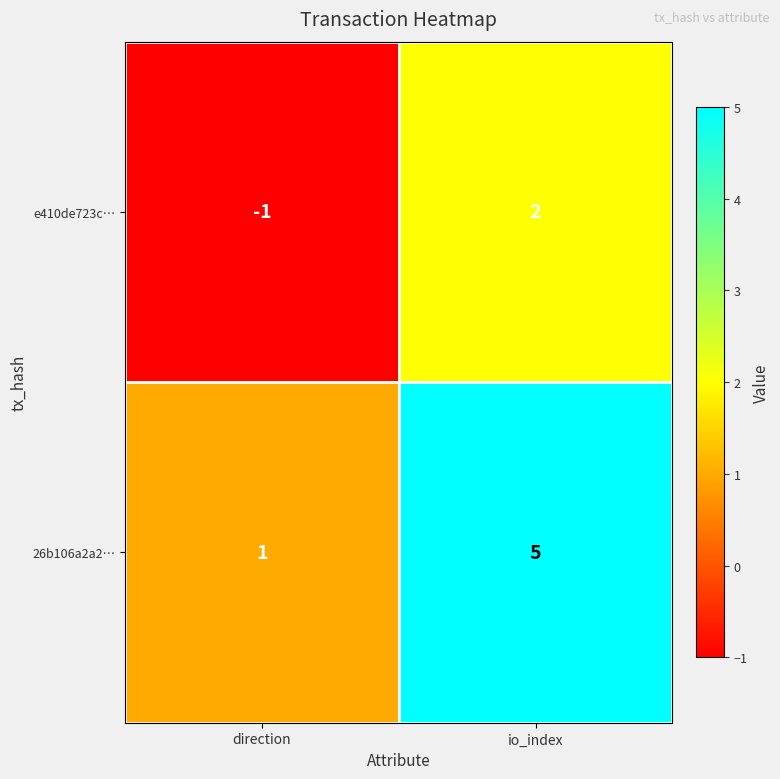

What is the approximate value of 26b106a2a2… at io_index?

5